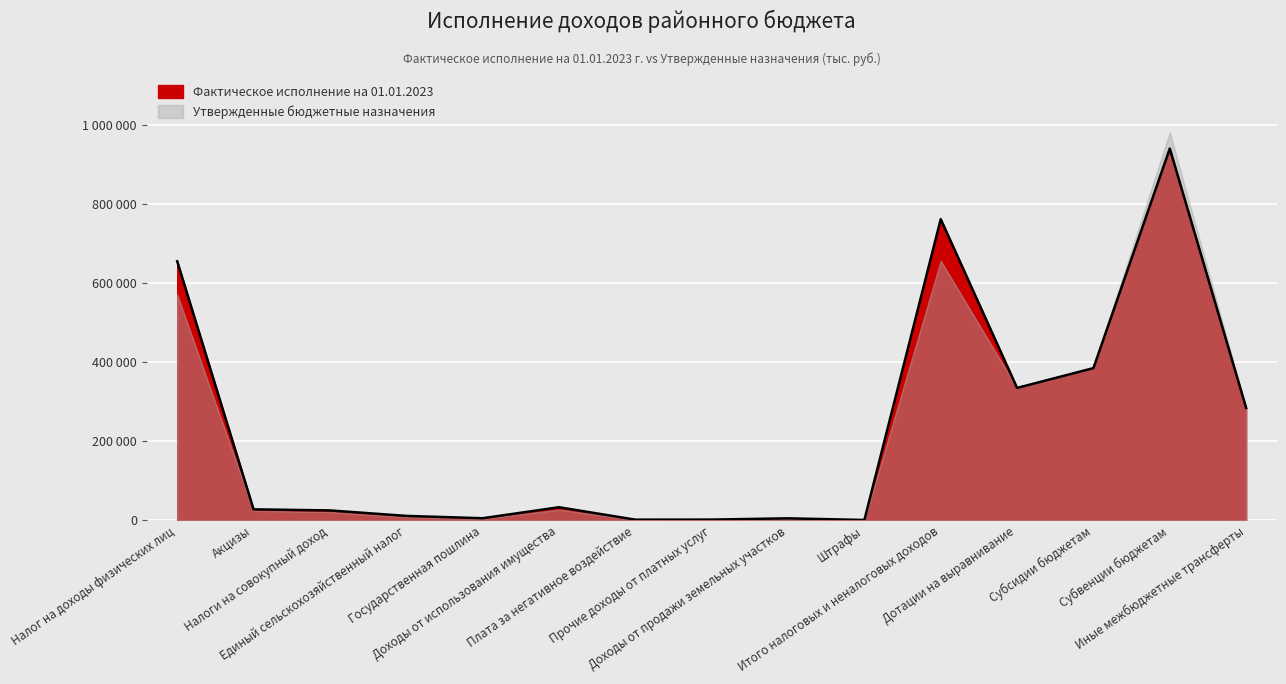

Is it true that the value at Доходы от продажи земельных участков is 5265.0?

True